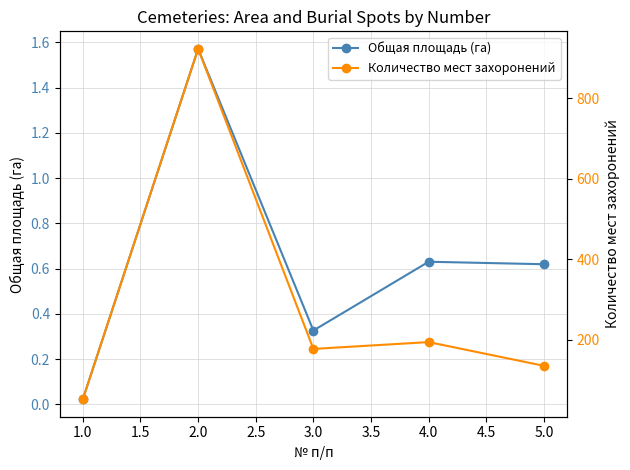

The value of Общая площадь (га) at 2.0 is 0.4. True or false?

False